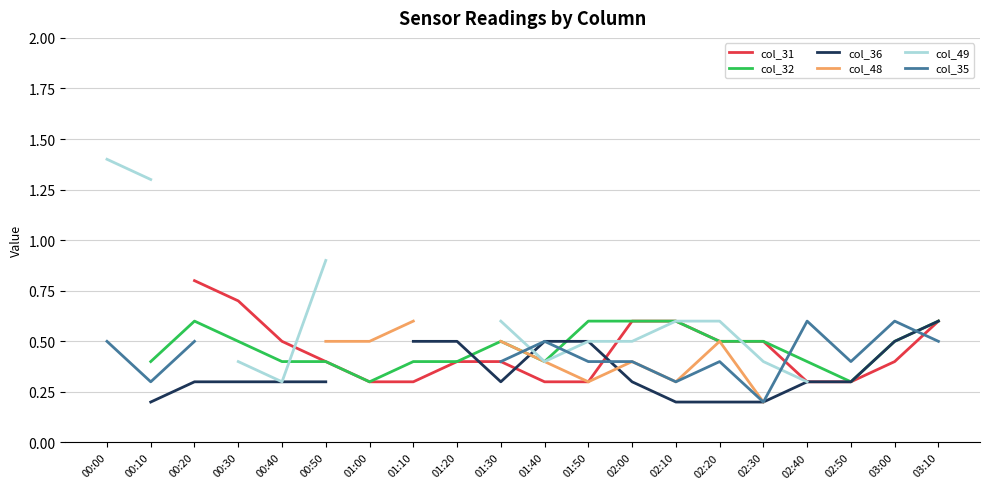

What is the minimum value shown in the chart?

0.2